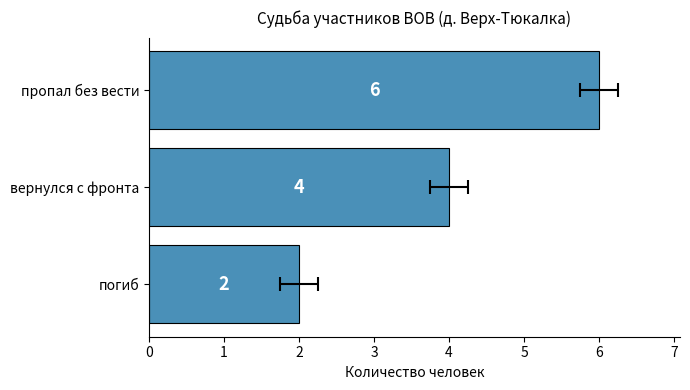

What is the difference between the maximum and minimum values?

4